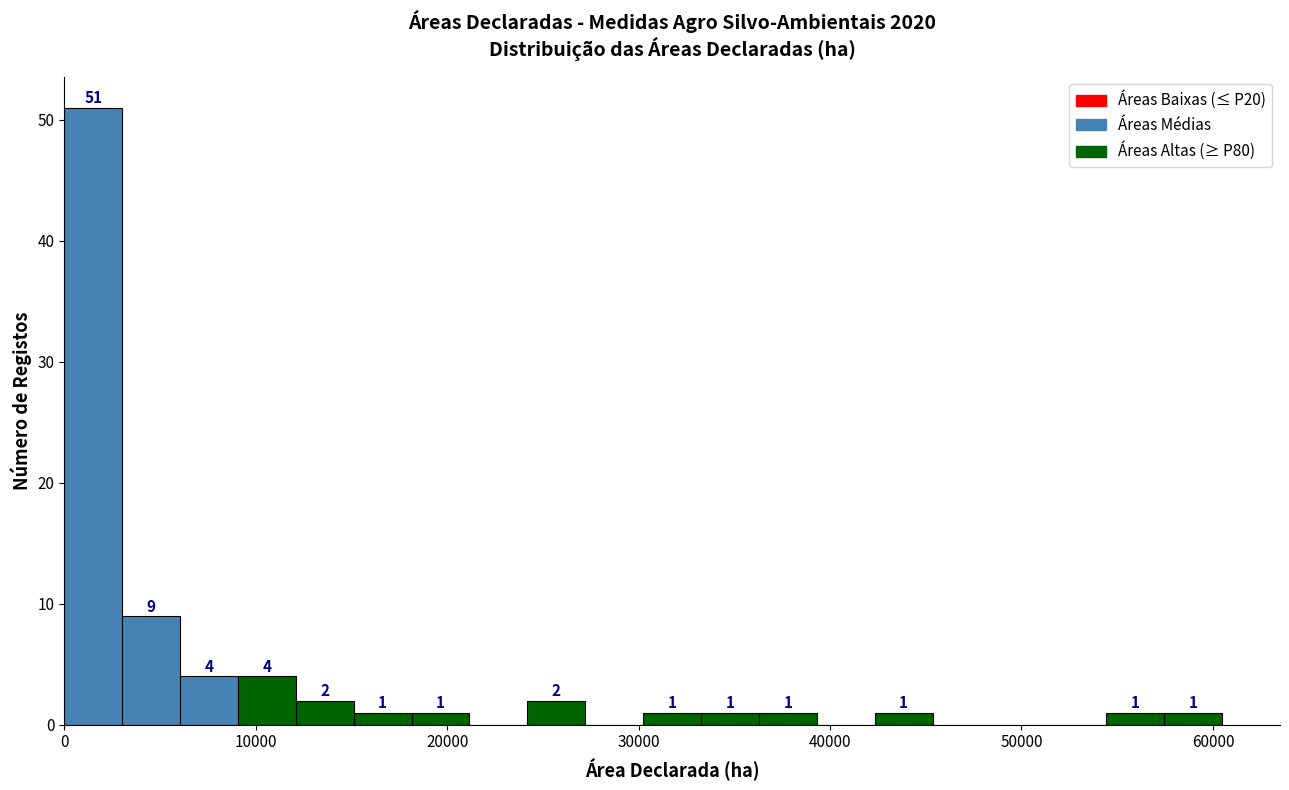

Around what value on the x-axis is the tallest bar? Give the approximate position of its centre, as read against the axis.

2000